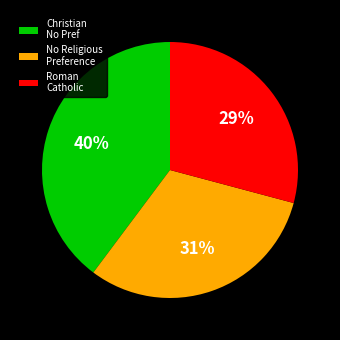

Which slice is the smallest?

Roman Catholic